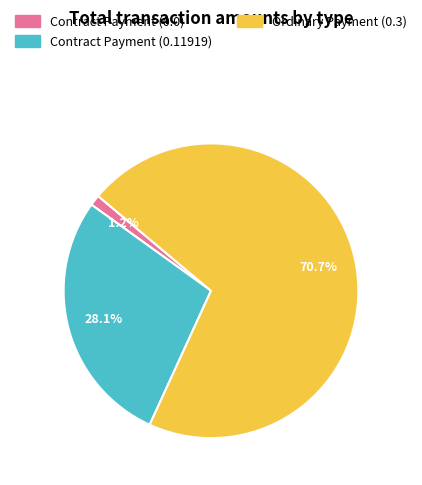

What percentage is the Contract Payment (0.11919) slice, to the nearest percent?

28%